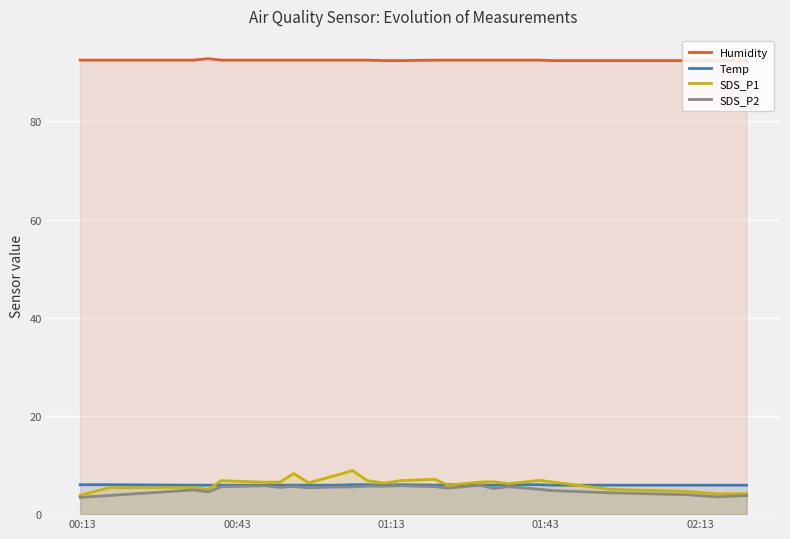

True or false: Temp and Humidity intersect in this chart.

False